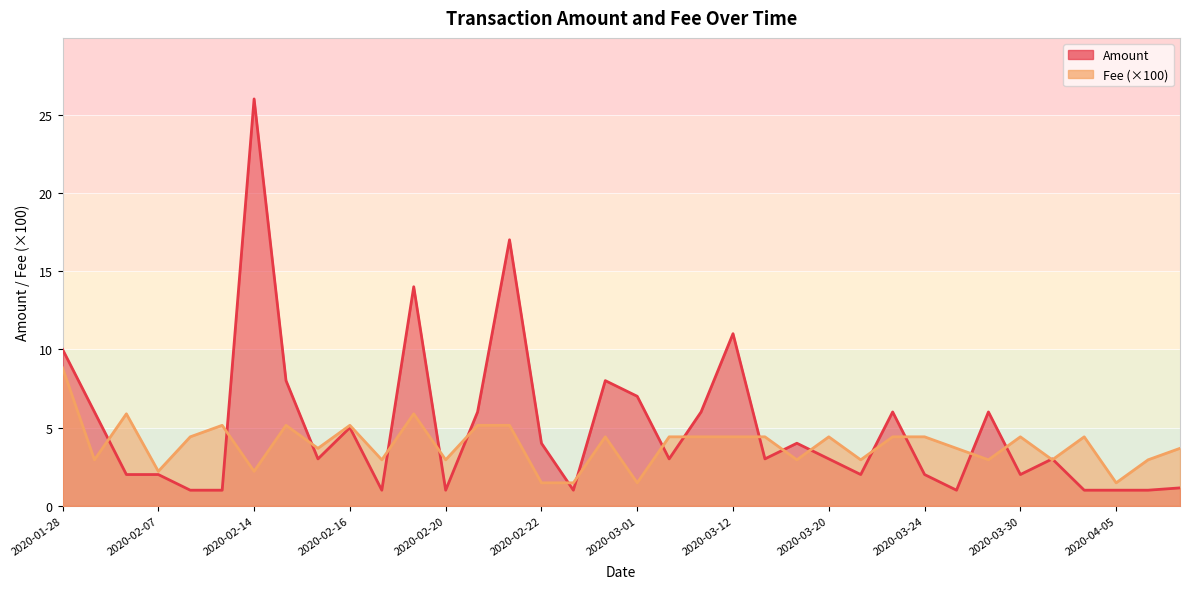

What is the maximum value for Amount?

26.0